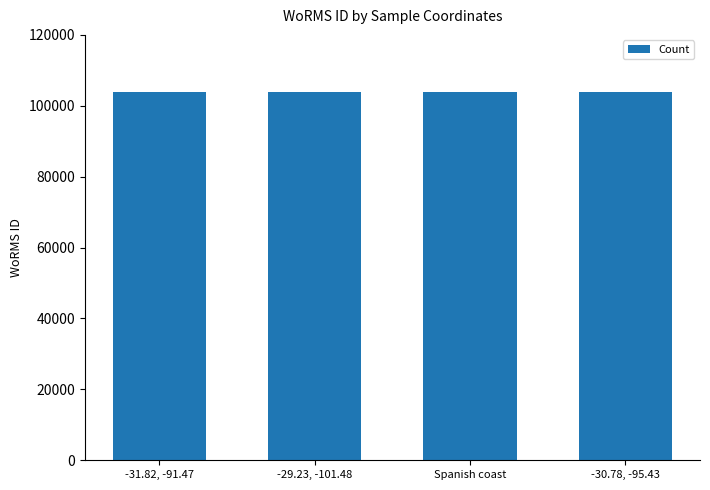

What is the average value?

103995